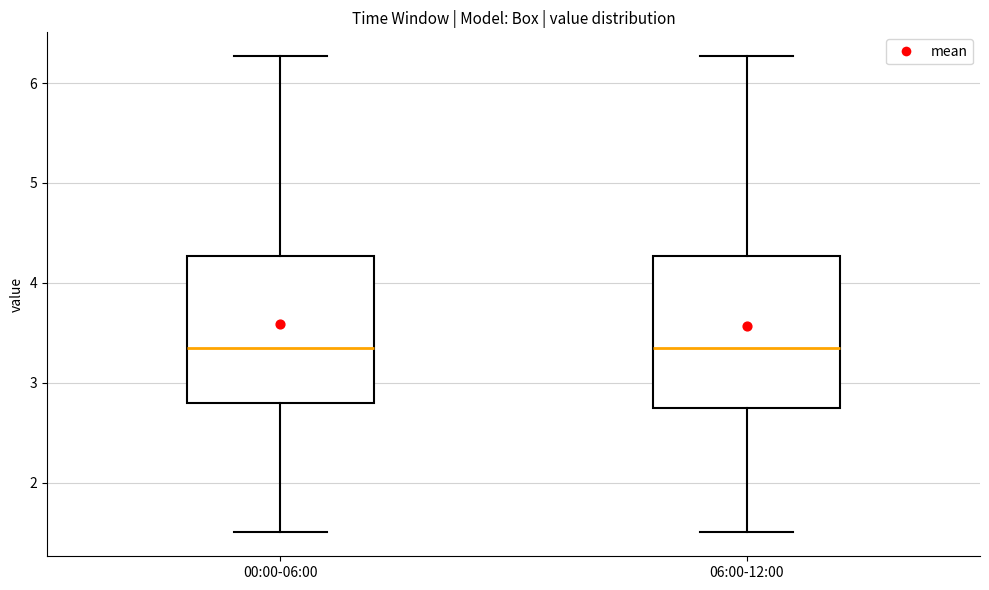

Reading left to right, read every box against the y-axis: the position of its median line, the range the box covers, and the ends of its whiskers. The values are not printed on the chart, so give them approximately, as read against the axis.

00:00-06:00: median 3.4, box 2.8 to 4.3, whiskers 1.5 to 6.3
06:00-12:00: median 3.4, box 2.7 to 4.3, whiskers 1.5 to 6.3